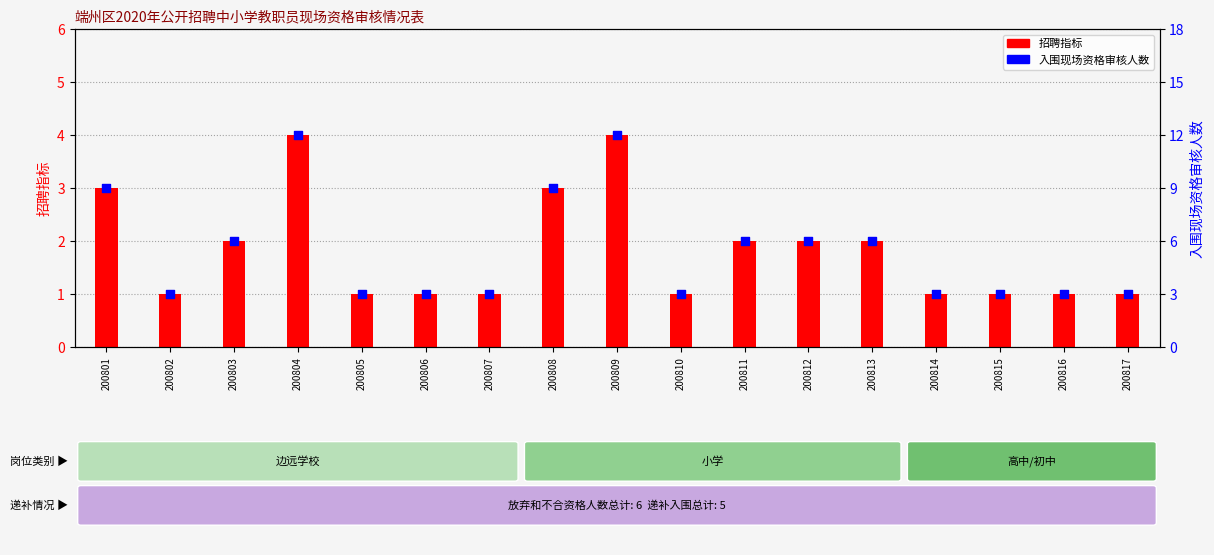

What is the total value across all series at 200814?

4